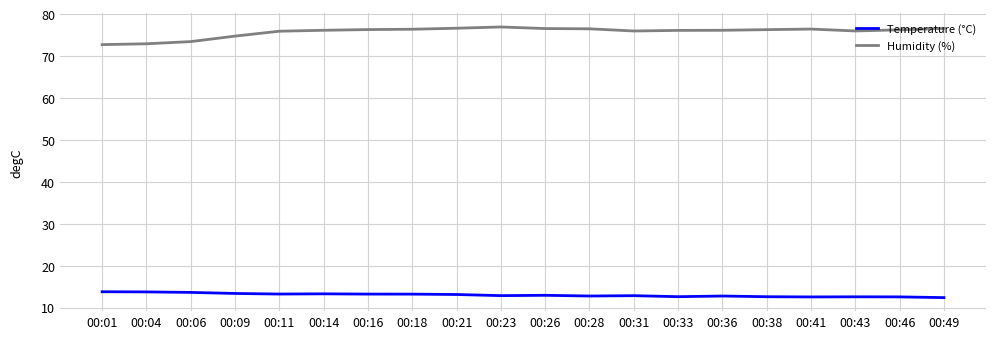

What is the sum of all Humidity (%) values?

1514.7